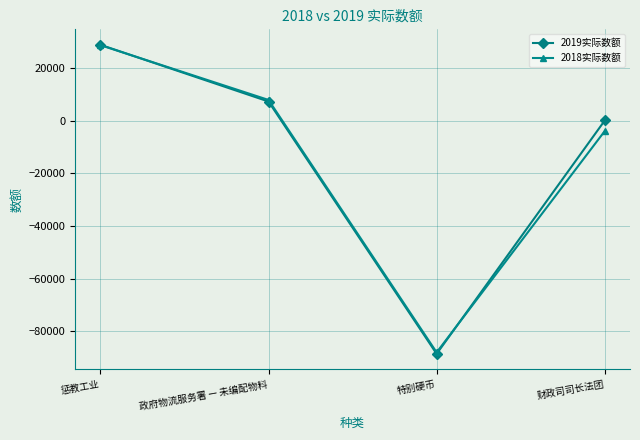

What is the difference between the maximum and minimum values in the 2019实际数额 series?

117236